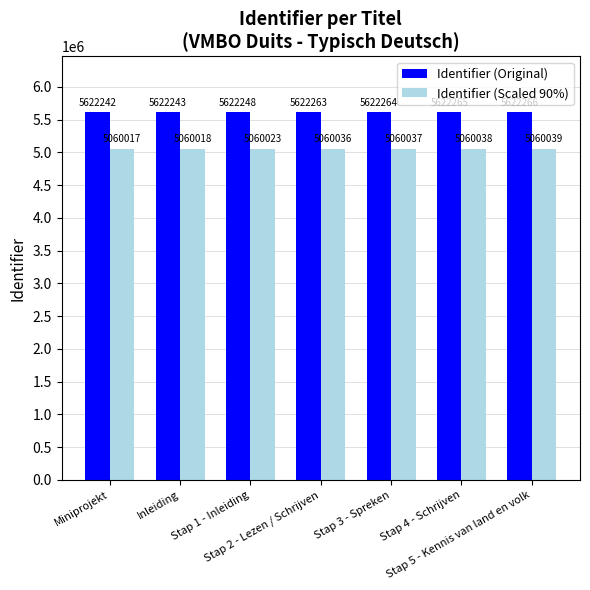

What position from the left is Miniprojekt?

1